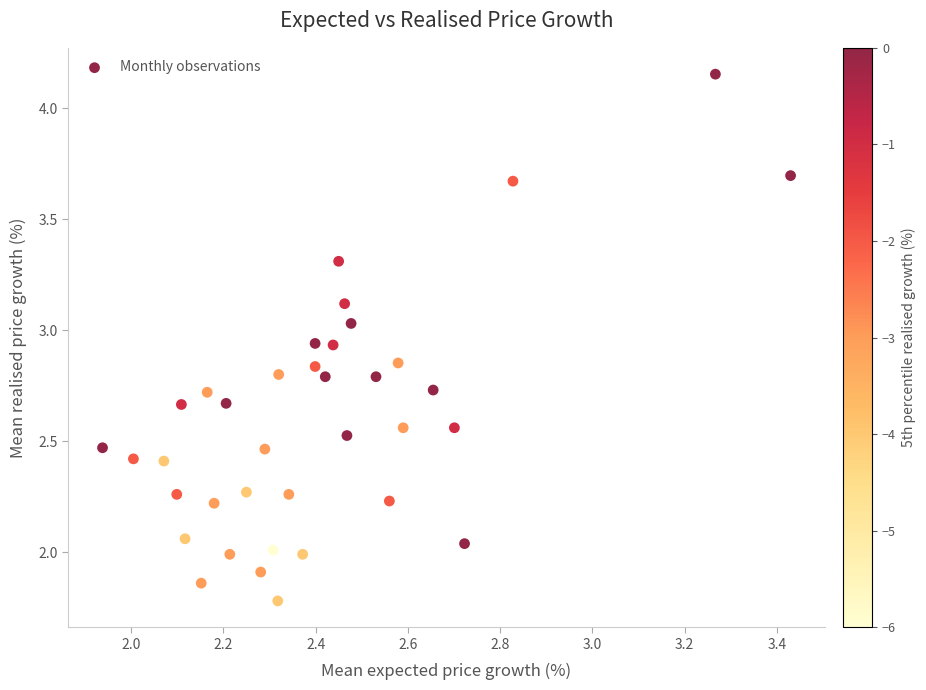

What is the range of X values (max minus min)?

1.5